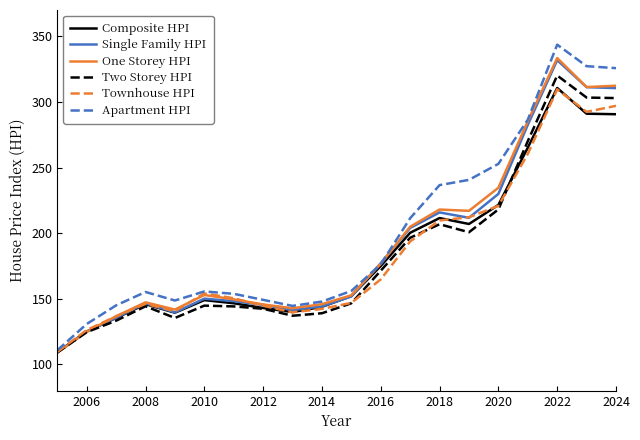

Which series has the largest range (max minus min)?

Apartment HPI